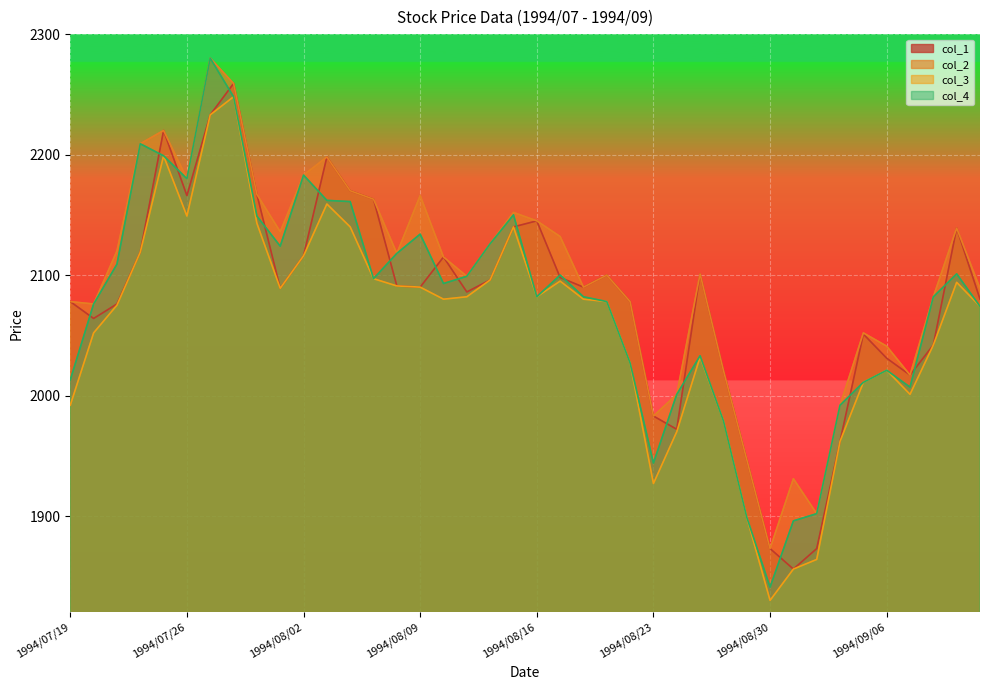

True or false: col_2 and col_1 intersect in this chart.

False